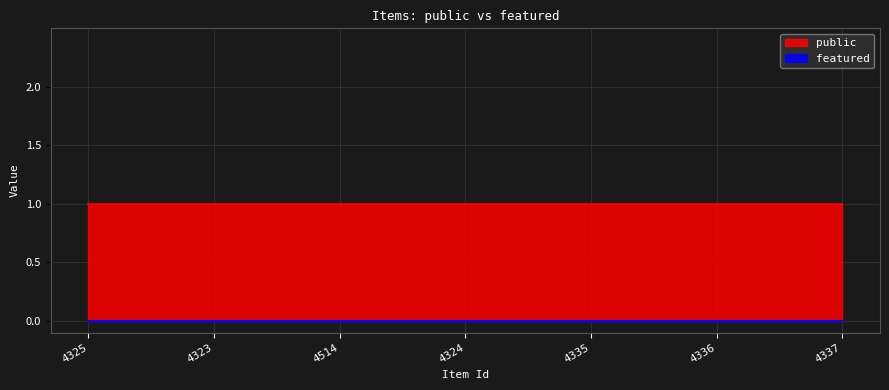

List the labels in order of featured value, smallest first.

4325, 4323, 4514, 4324, 4335, 4336, 4337